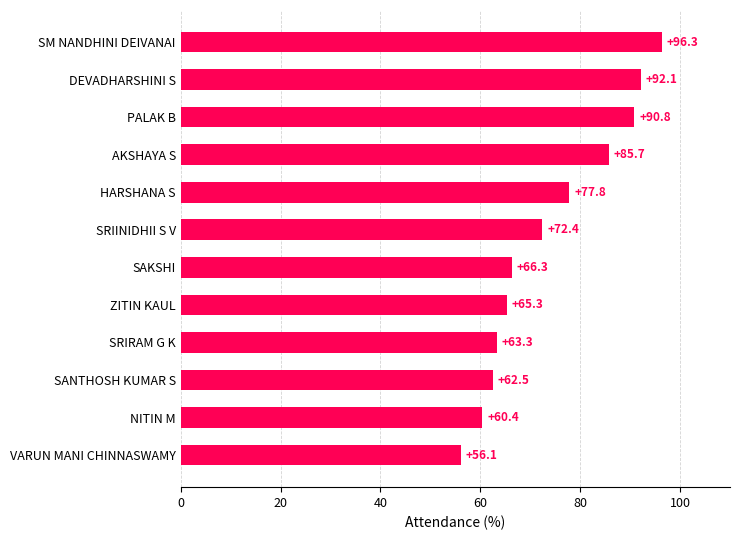

Reading bottom to top, extract all data points from this chart.

56.1	60.4	62.5	63.3	65.3	66.3	72.4	77.8	85.7	90.8	92.1	96.3